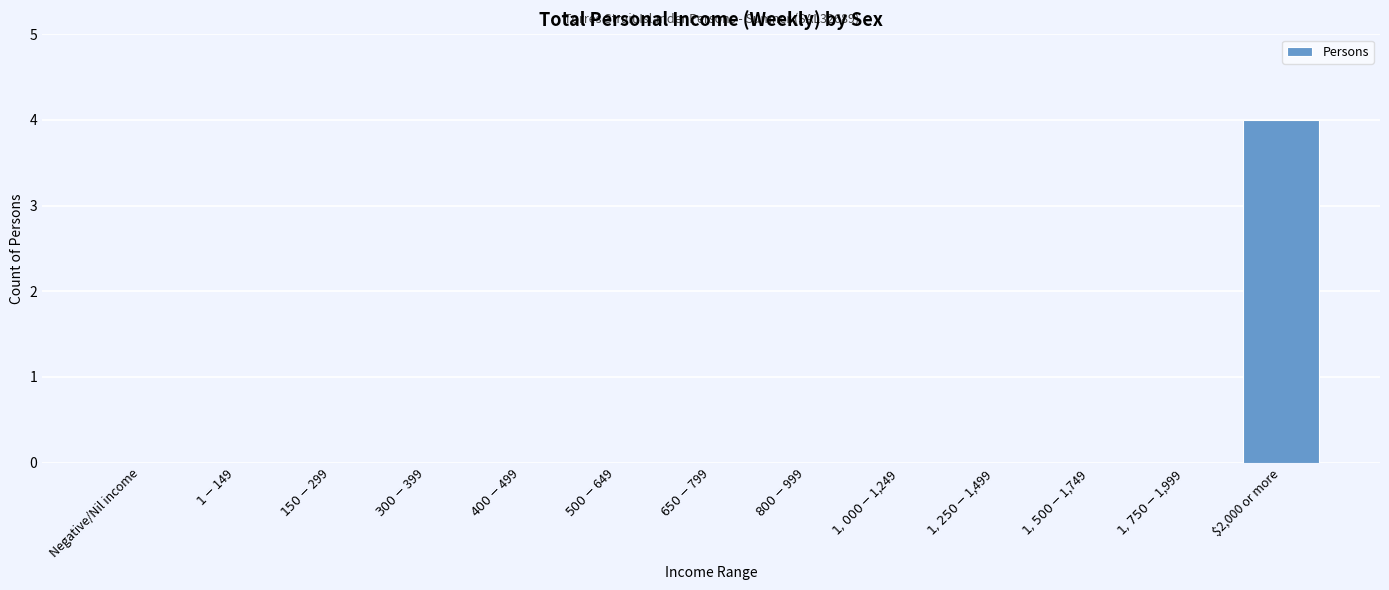

The value at $2,000 or more is 4. True or false?

True